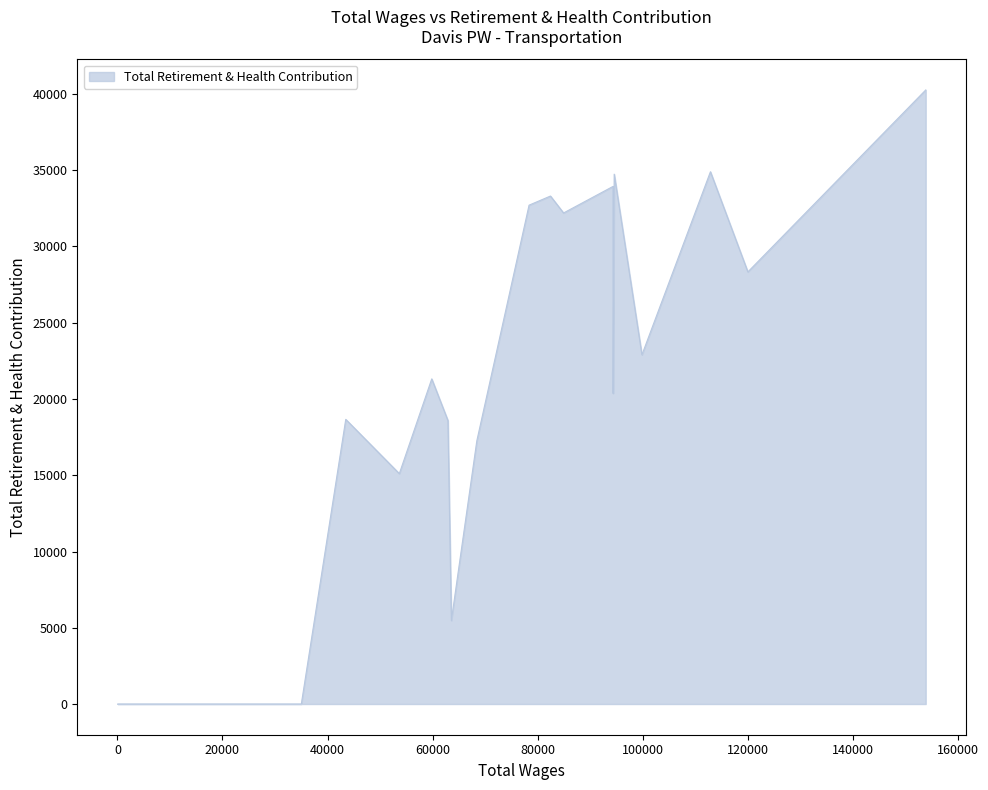

What is the difference between the maximum and minimum values?

40262